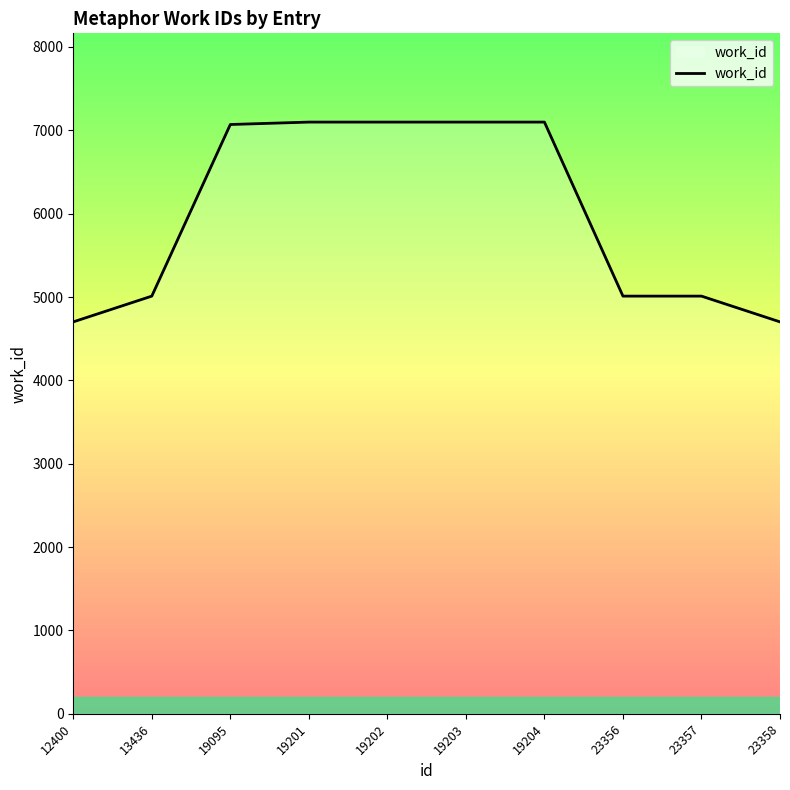

What is the difference between the maximum and minimum values?

2397